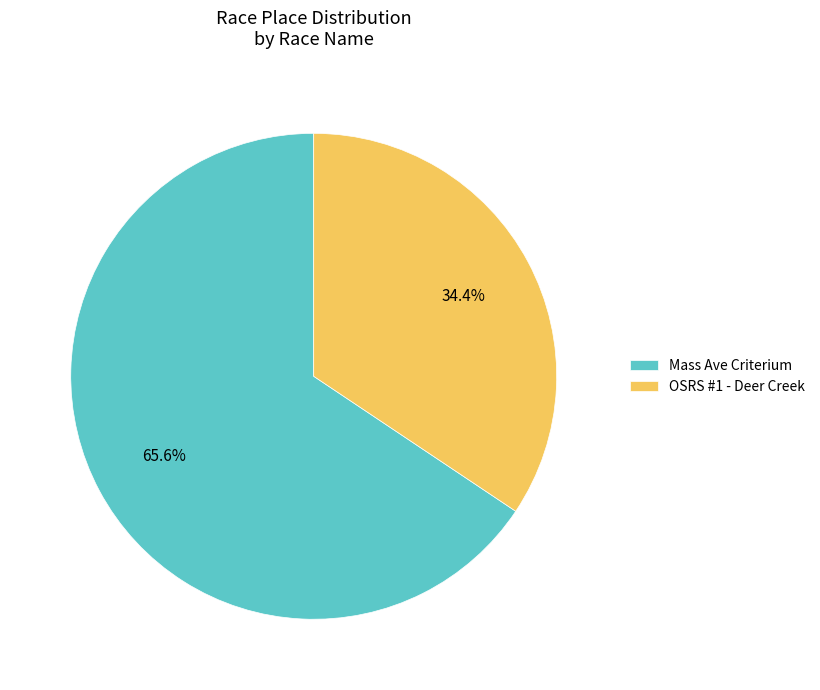

Is it true that OSRS #1 - Deer Creek is 34% of the pie?

True